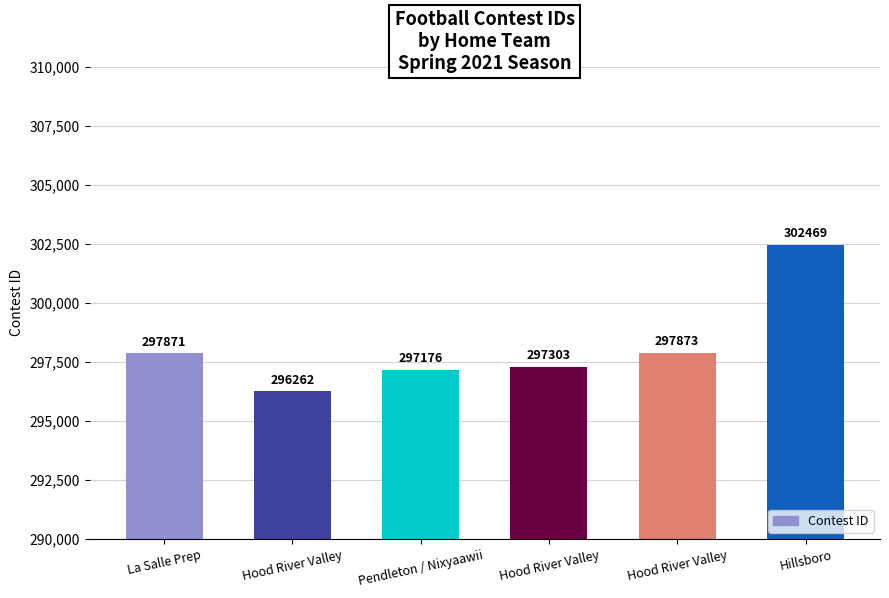

Rank the categories by value from highest to lowest.

Hillsboro, Hood River Valley, La Salle Prep, Hood River Valley, Pendleton / Nixyaawii, Hood River Valley